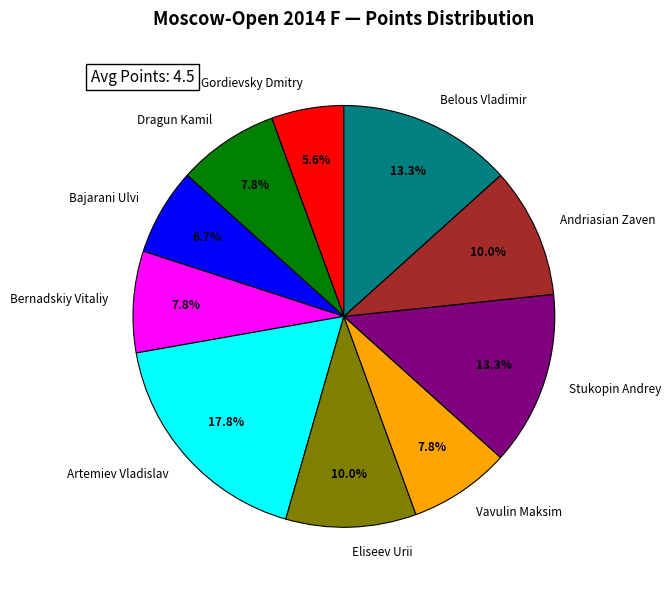

To the nearest percent, what portion does Artemiev Vladislav represent?

18%